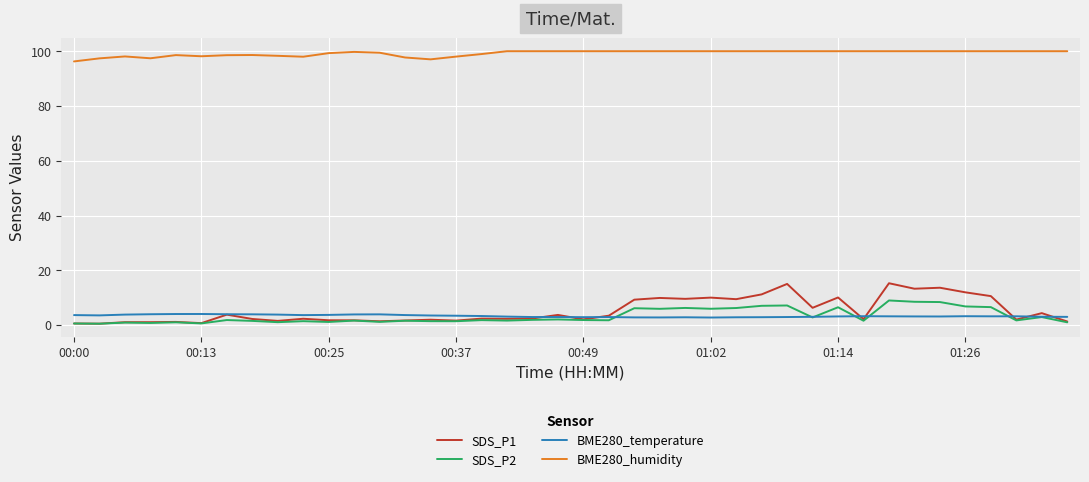

True or false: BME280_humidity and SDS_P1 cross at least once.

False